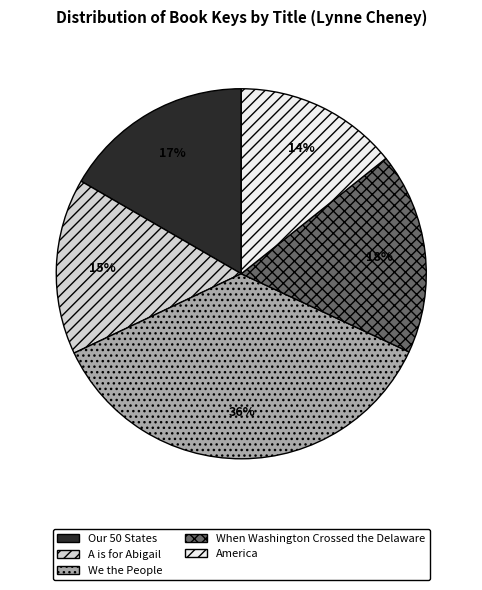

Combined, do America and Our 50 States account for over 50%?

No